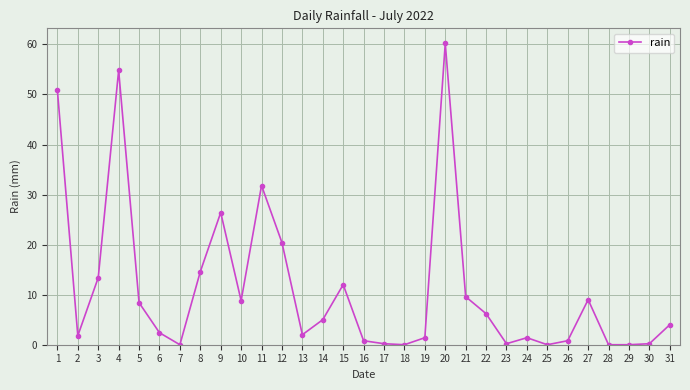

How many distinct data groups are displayed?

1